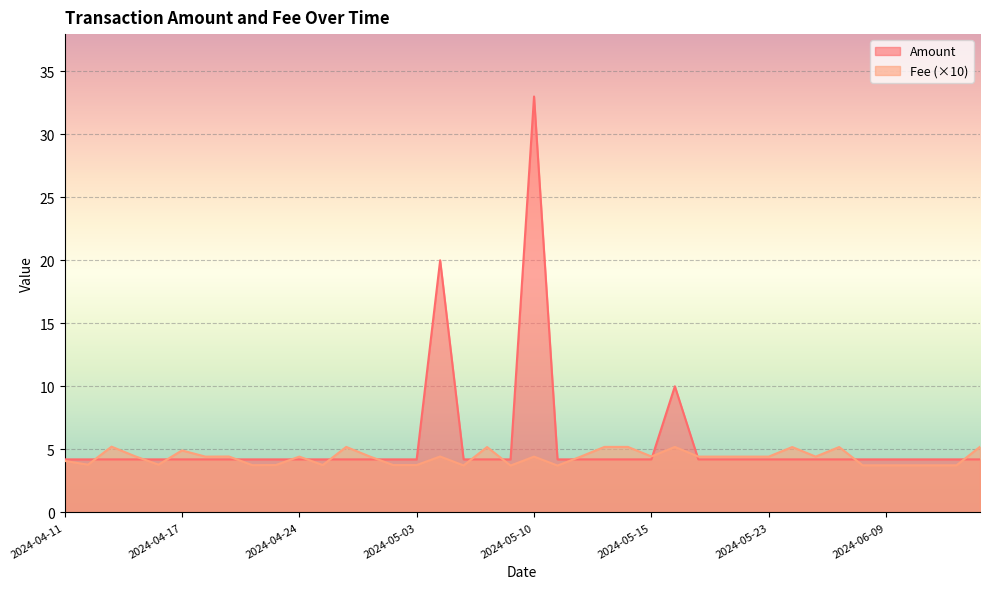

What is the sum of the Fee values at 2024-05-26 and 2024-05-14?

1.0